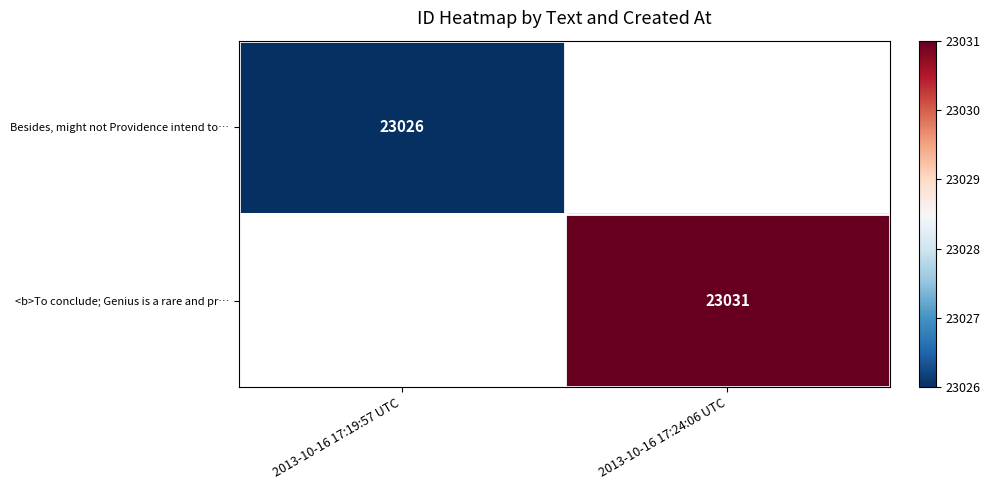

True or false: Besides, might not Providence intend to… has a value of 5540 at 2013-10-16 17:19:57 UTC.

False